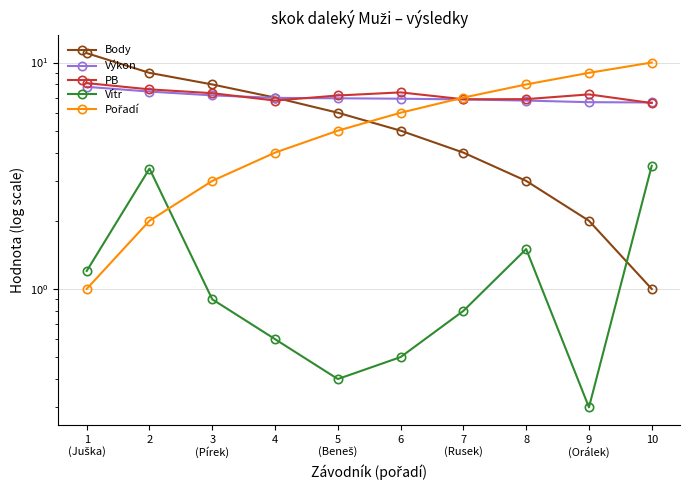

What position from the right is 9
(Orálek)?

2